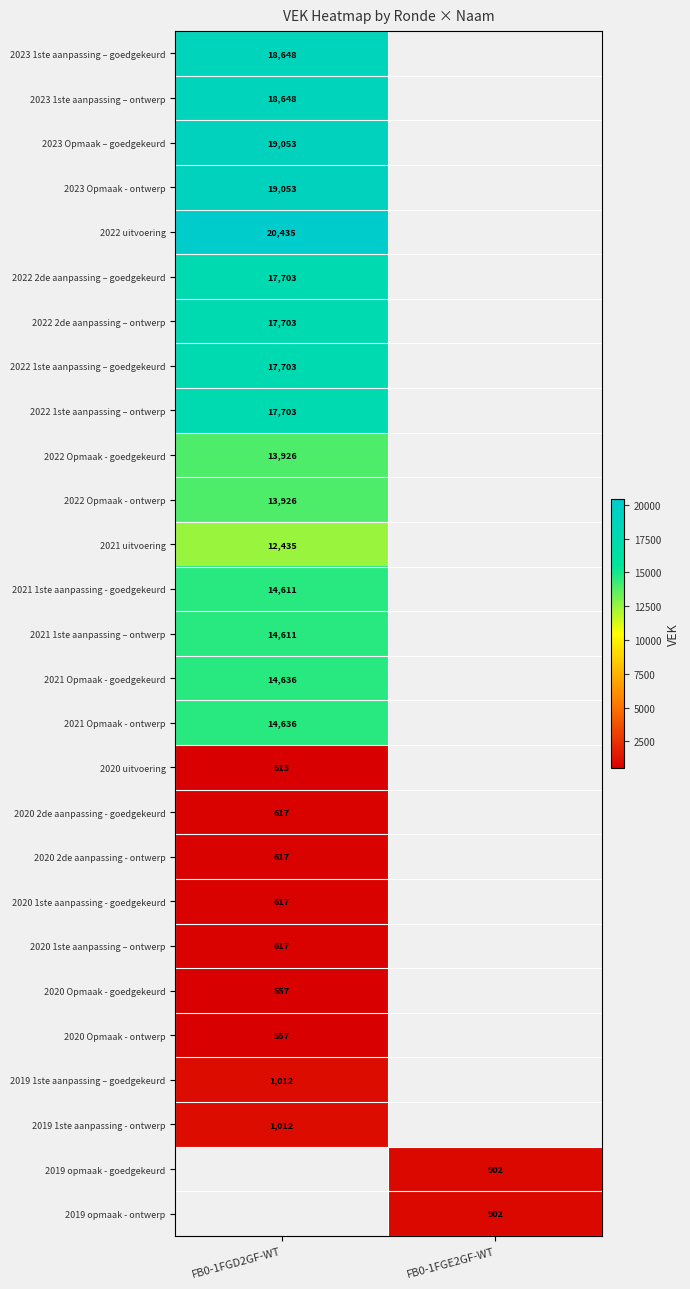

The value of 2020 uitvoering at FB0-1FGD2GF-WT is 150. True or false?

False